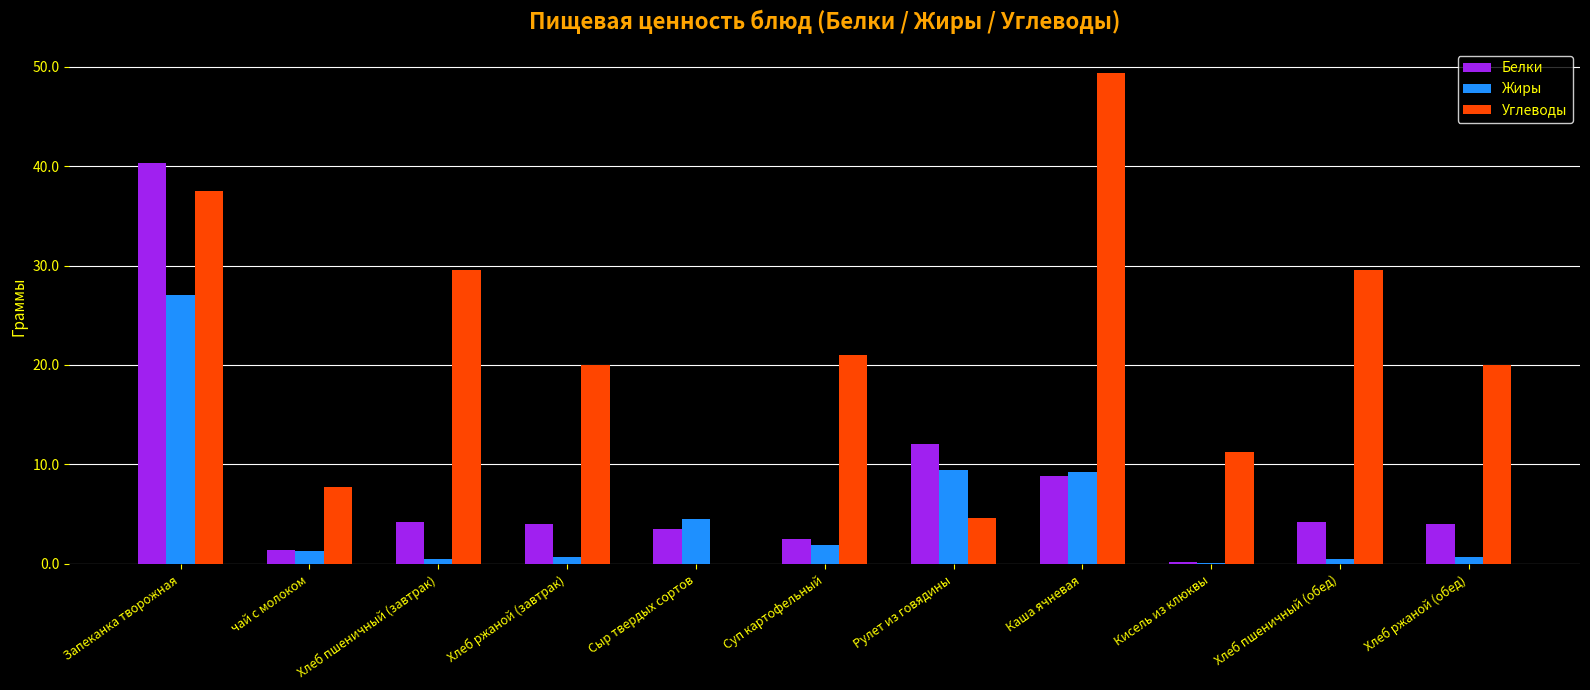

The value of Углеводы at Хлеб ржаной (обед) is 20.0. True or false?

True